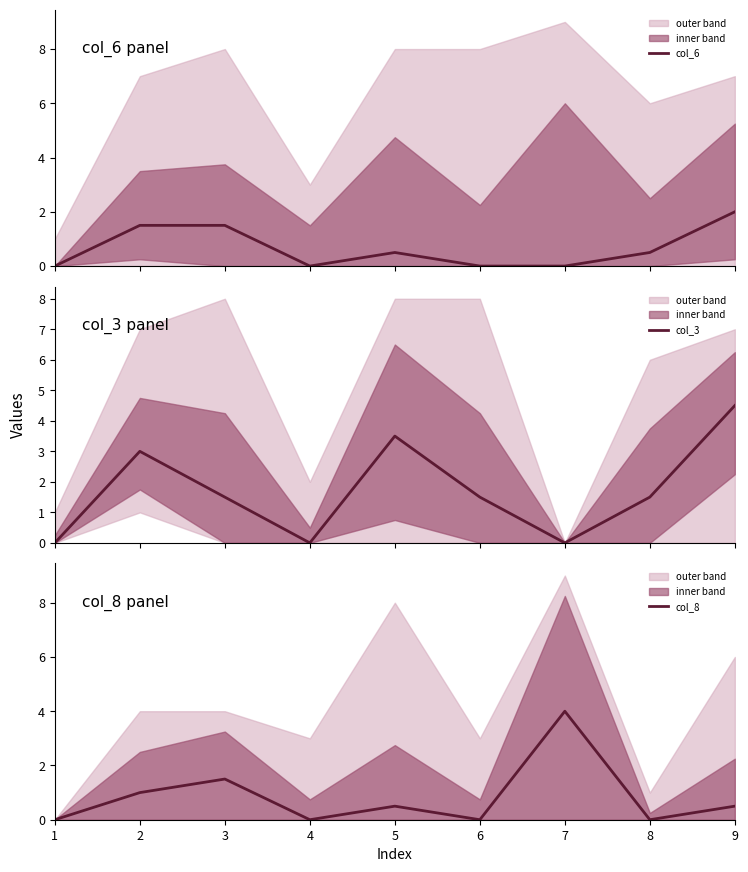

The col_3 series shows 2.2 at 6. True or false?

False